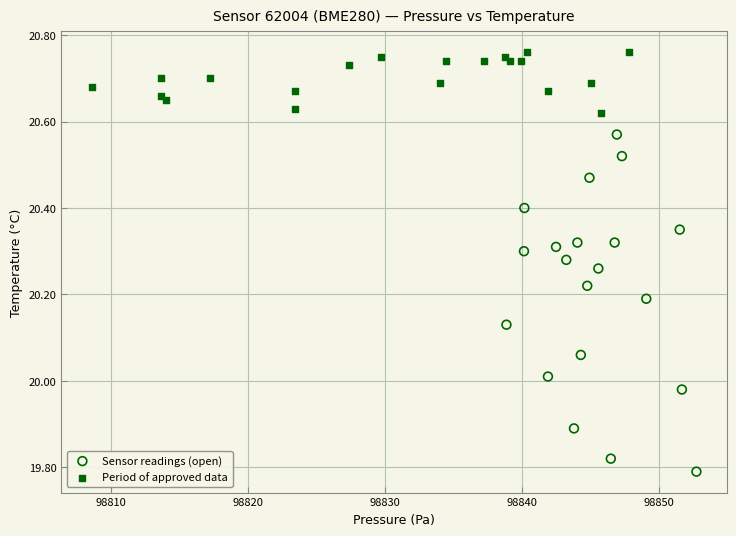

Which series has the widest spread of Y values?

Sensor readings (open)